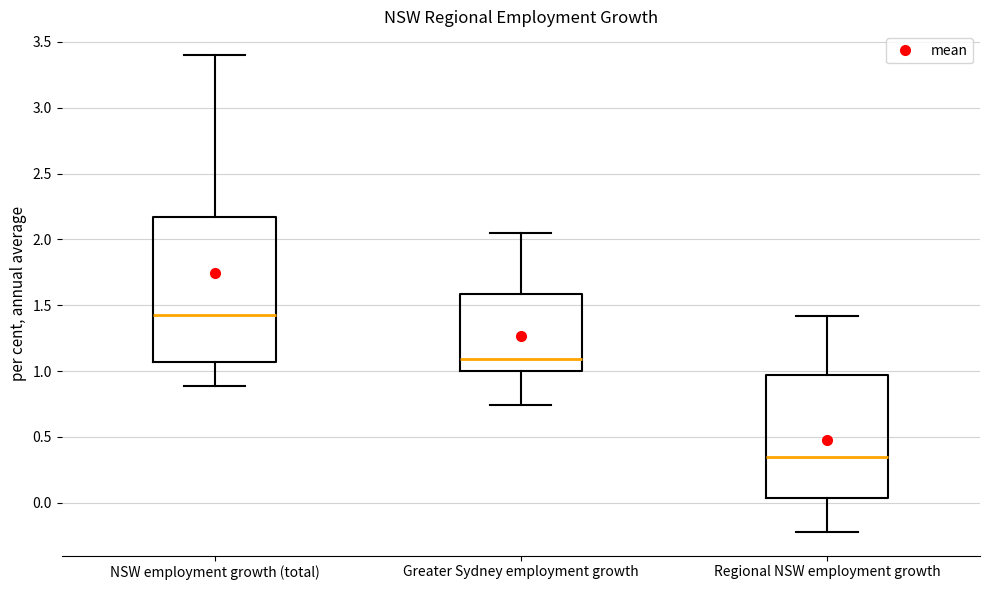

Which box has the lowest median line?

Regional NSW employment growth